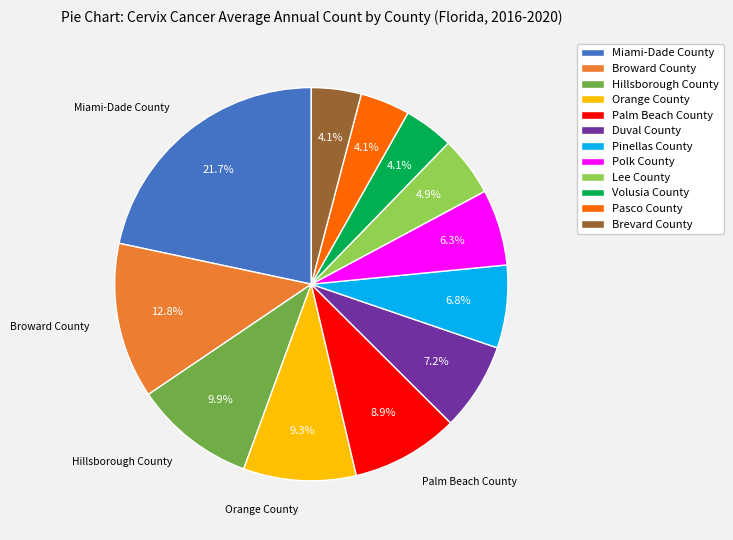

Is there any slice that represents more than half of the pie?

No